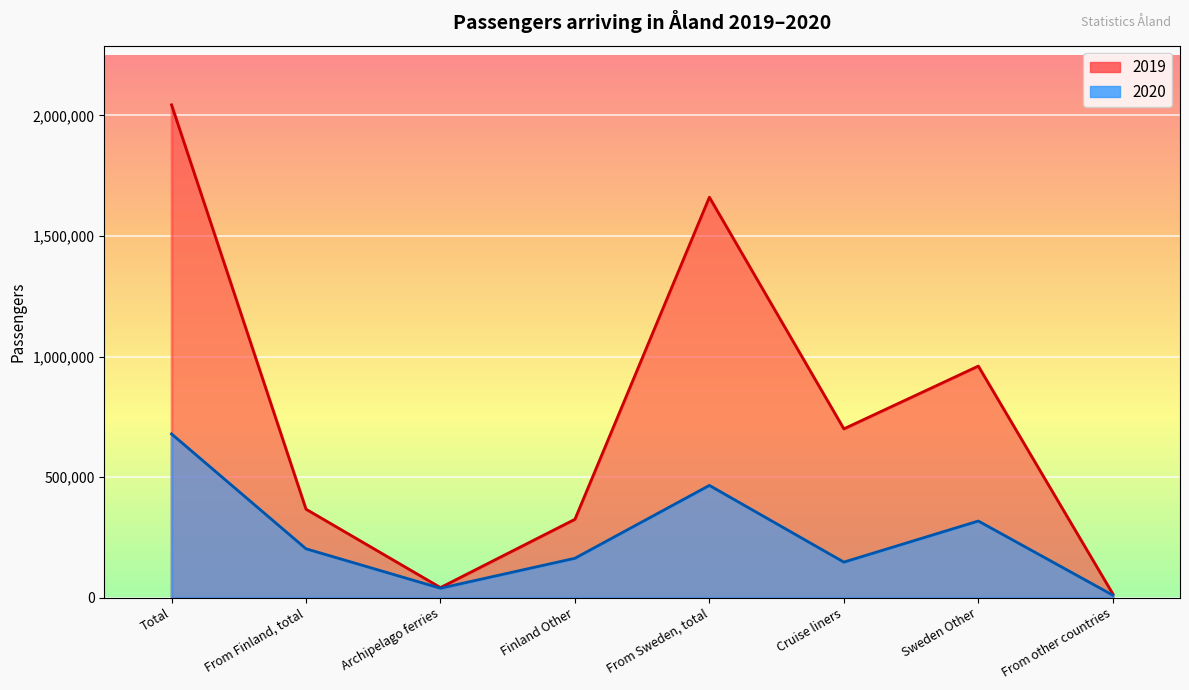

What is the approximate value of 2020 at Total?

679205.0